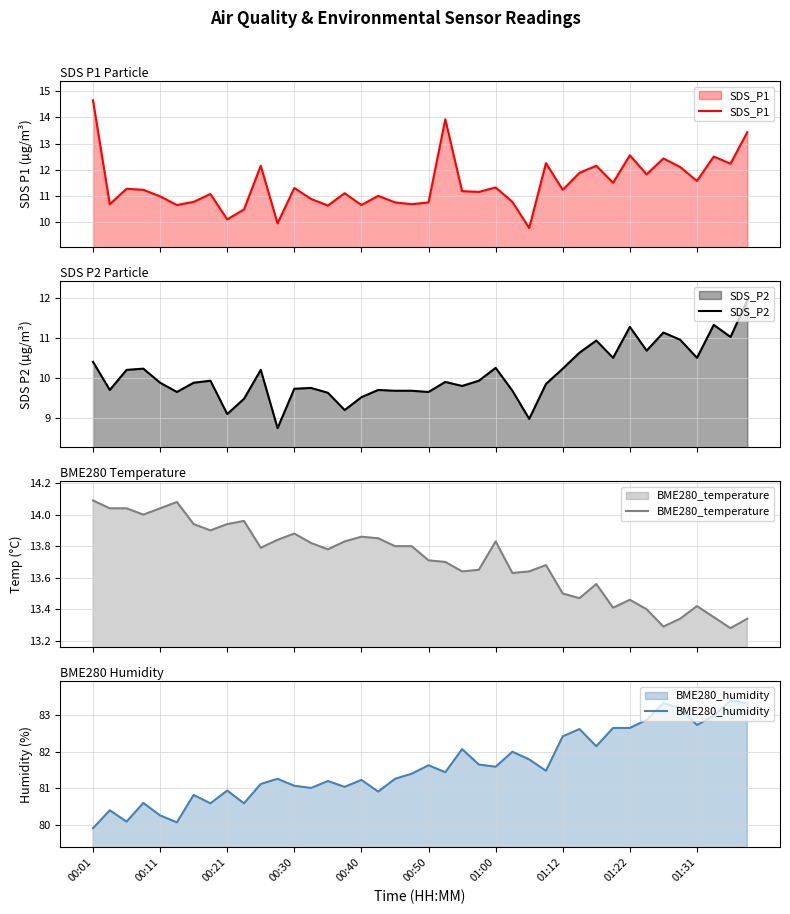

True or false: BME280_humidity has a value of 79.9 at 00:01.

True